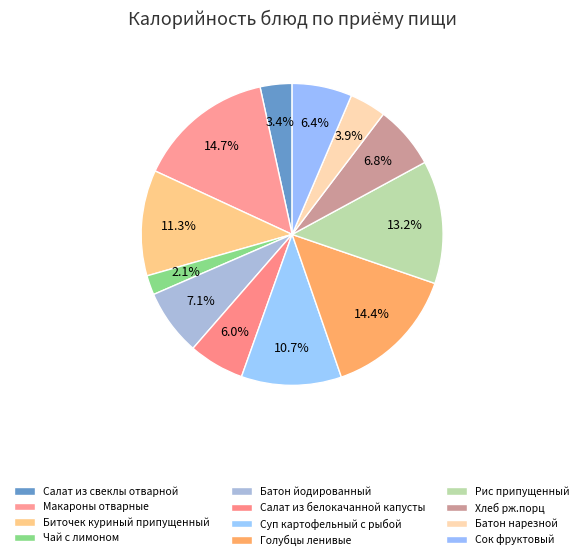

Count the number of slices in the pie.

12